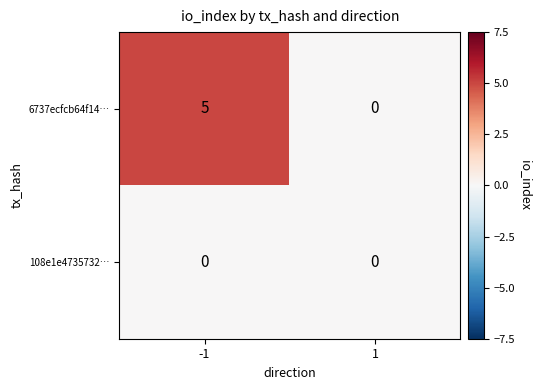

Reading right to left, list all the values displayed in this chart.

6737ecfcb64f14…: 1=0	-1=5
108e1e4735732…: 1=0	-1=0